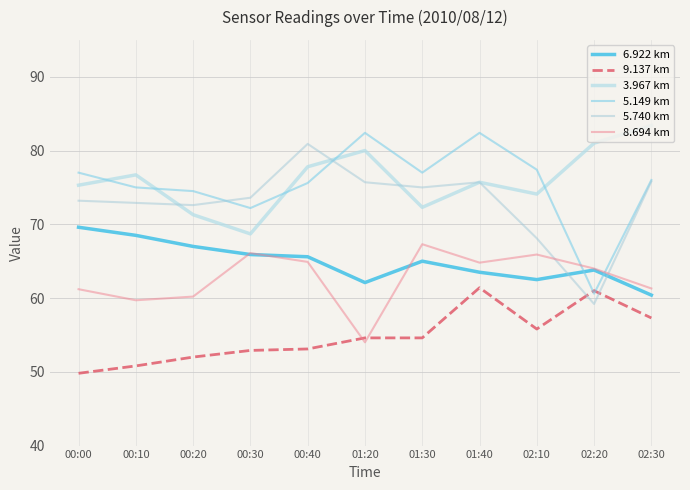

What is the difference between the highest and lowest values at 01:20?

28.4